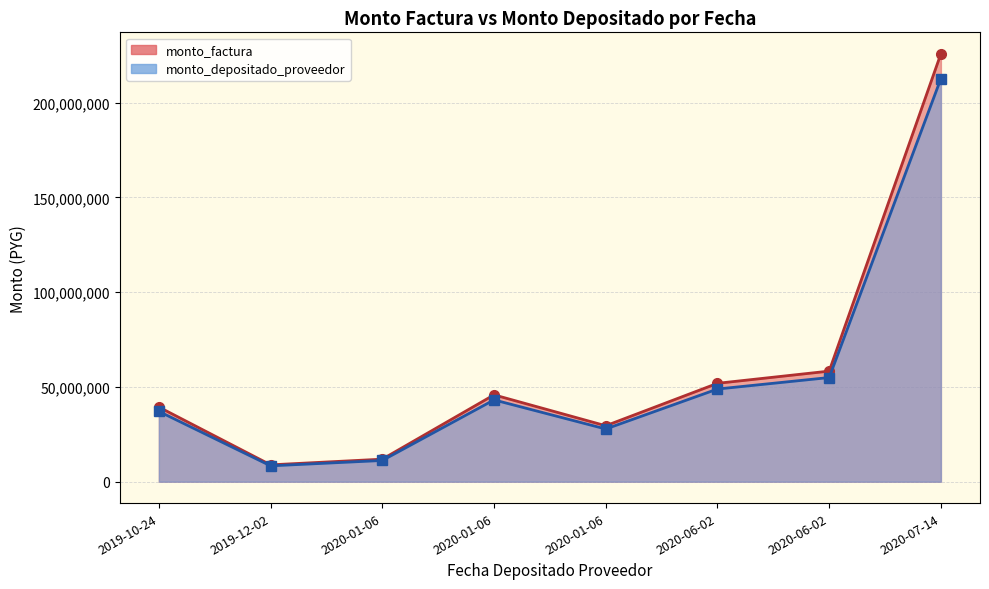

Between 2020-01-06 and 2020-06-02, which series saw the biggest shift?

monto_factura